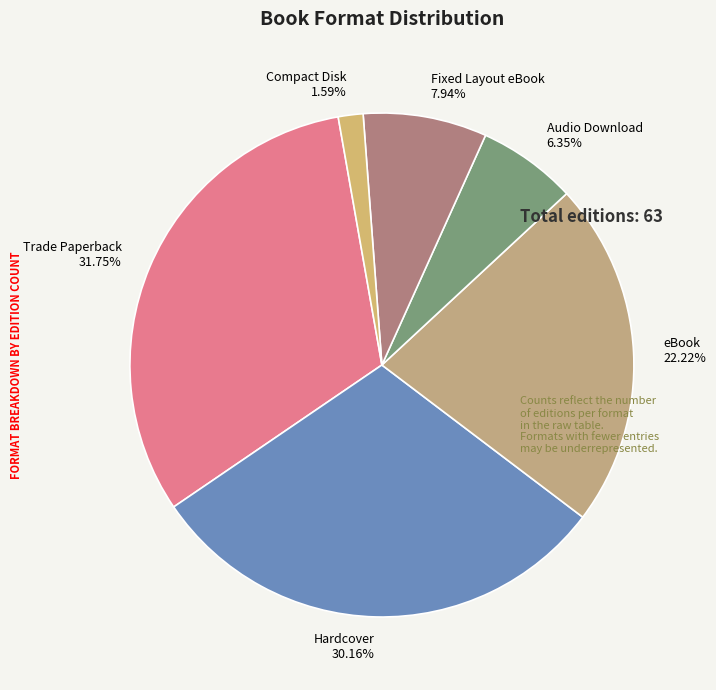

To the nearest percent, what percentage of the pie is Compact Disk?

2%